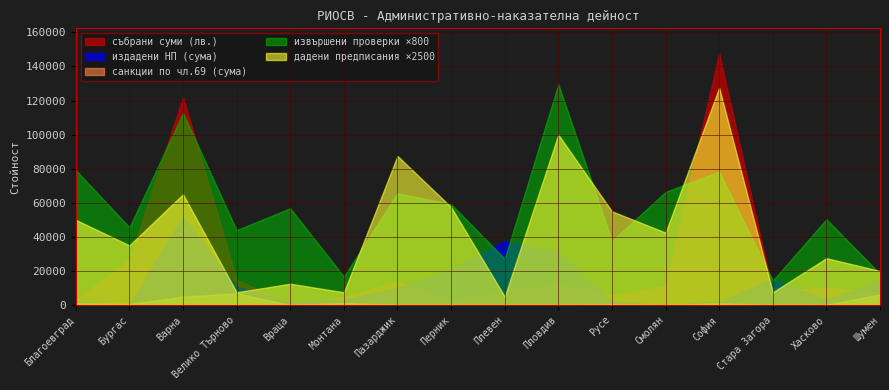

How many times do извършени проверки and санкции по чл.69 (сума) cross each other?

8